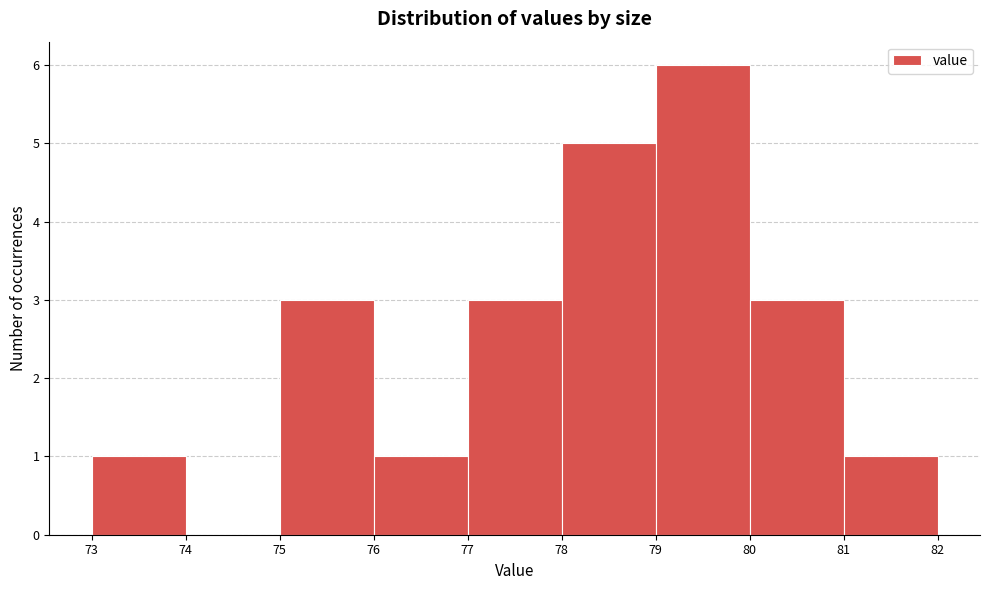

What is the height of the bar covering 77 to 78 on the x-axis? The values are not printed on the chart, so give them approximately, as read against the axis.

3